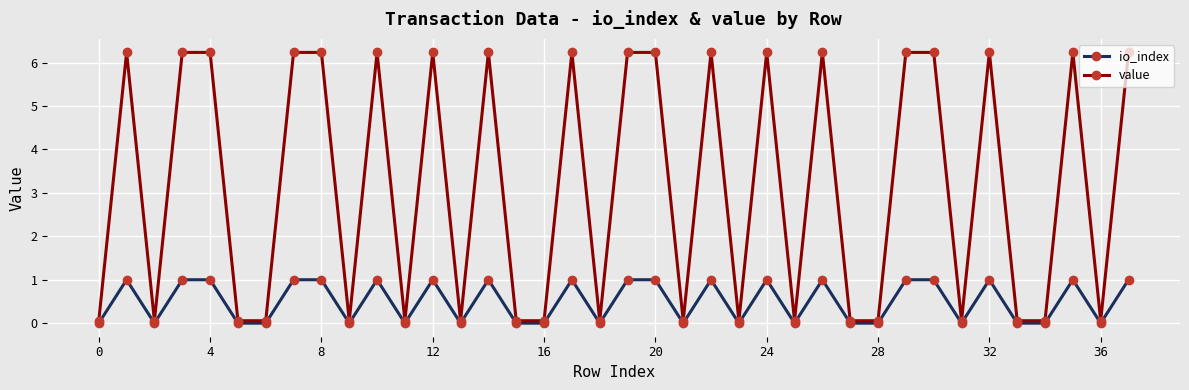

Which series has the widest spread of values?

value